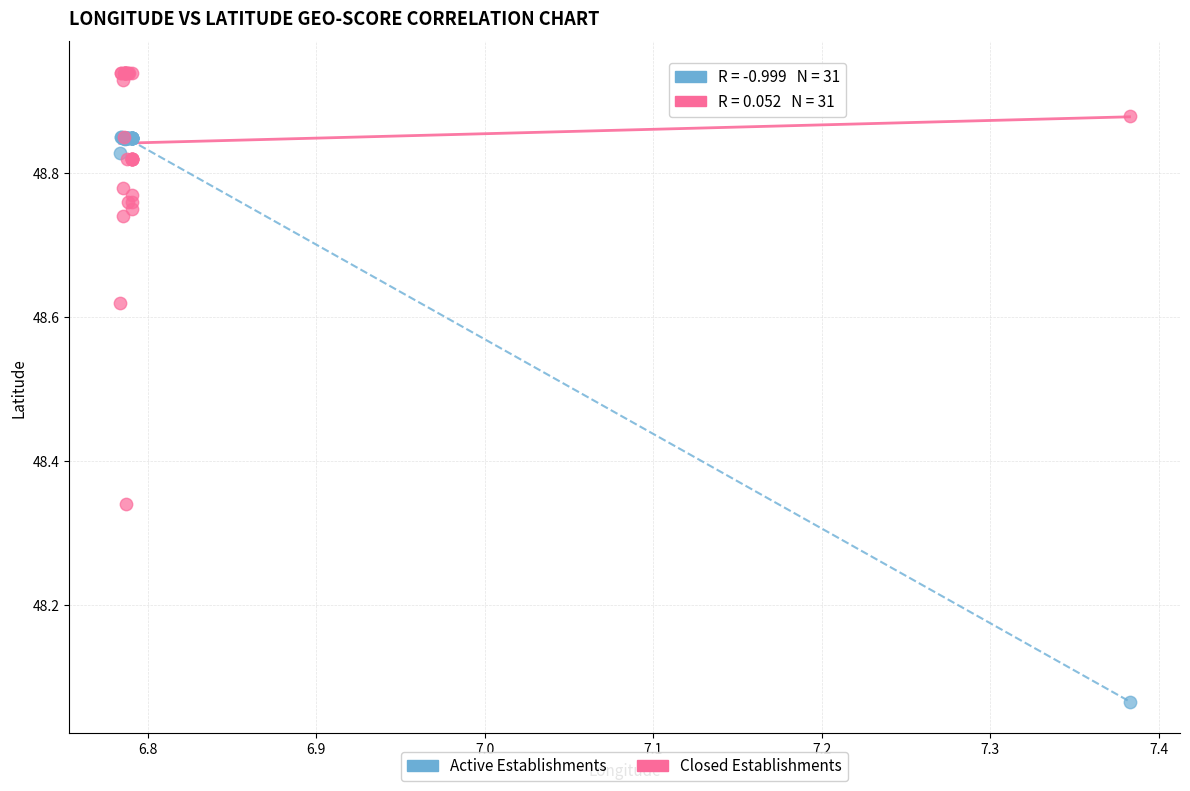

Which series has the largest Y range (max minus min)?

Active Establishments